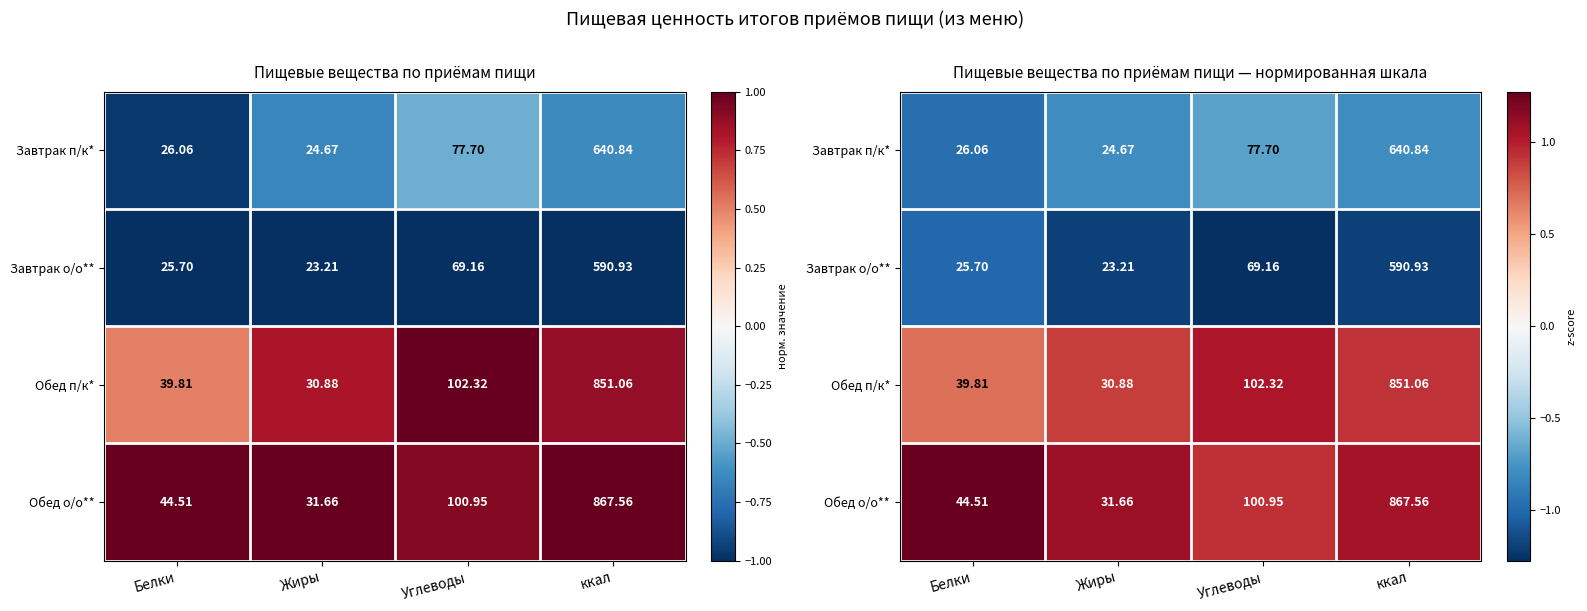

At ккал, list the series in order from largest to smallest.

Обед о/о**, Обед п/к*, Завтрак п/к*, Завтрак о/о**